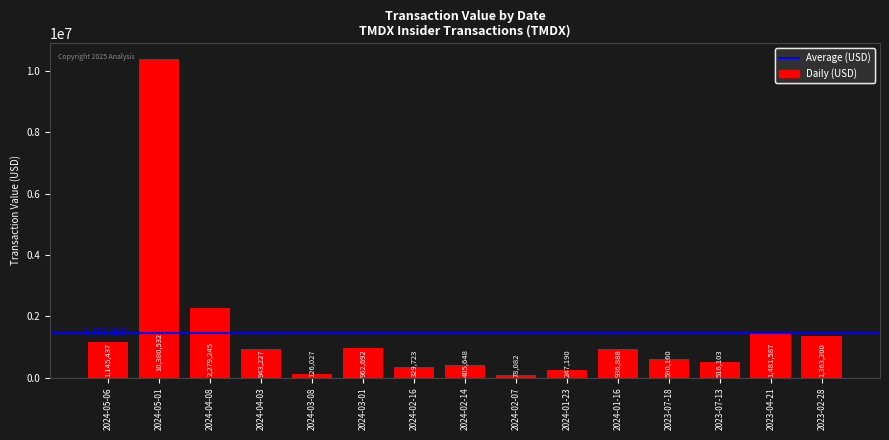

The chart shows a value of 75300 at 2023-07-13. True or false?

False